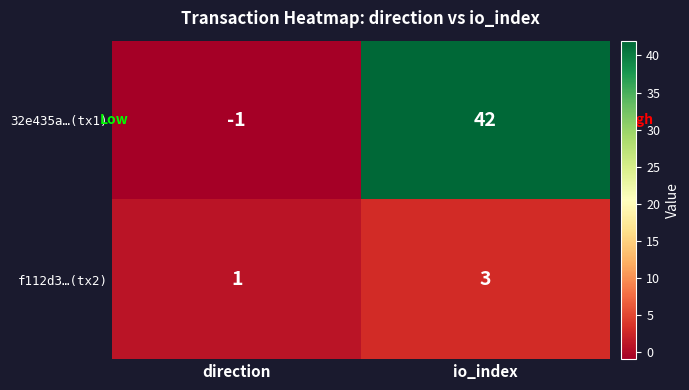

At how many categories does at least one series exceed 6?

1